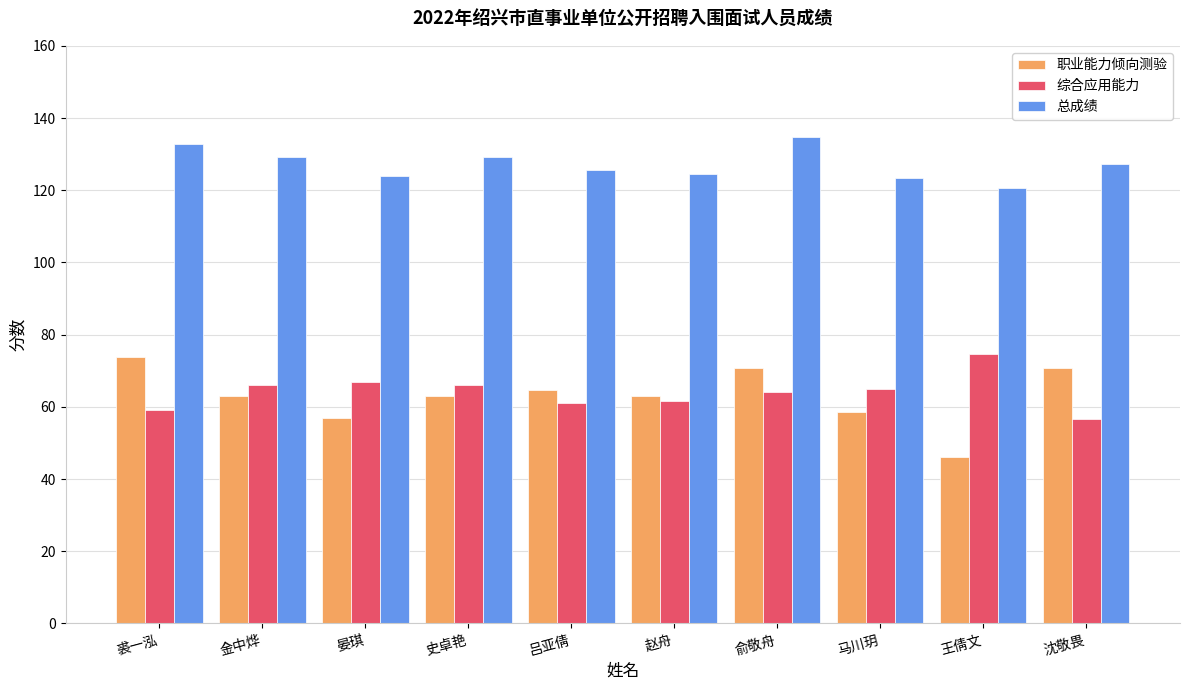

What is the spread (max minus min) of values at 吕亚倩?

64.6